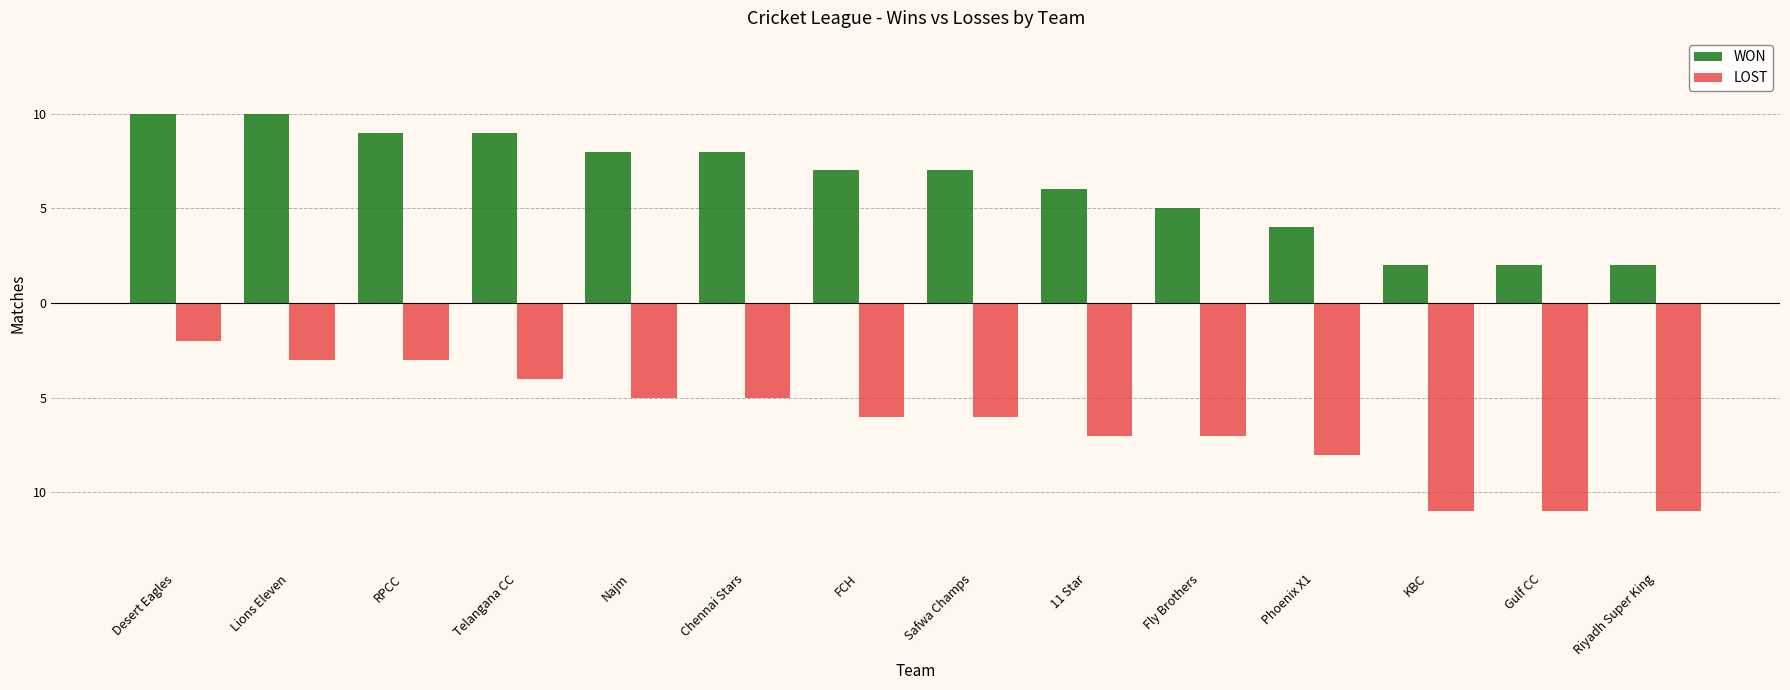

What are all the series names shown in the legend?

WON, LOST